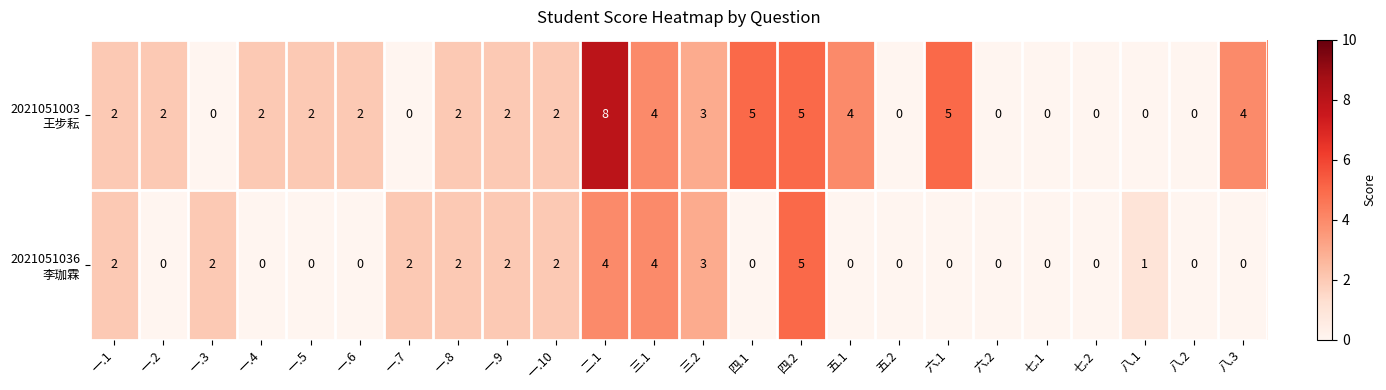

At which category does the chart reach its peak across all series?

二.1